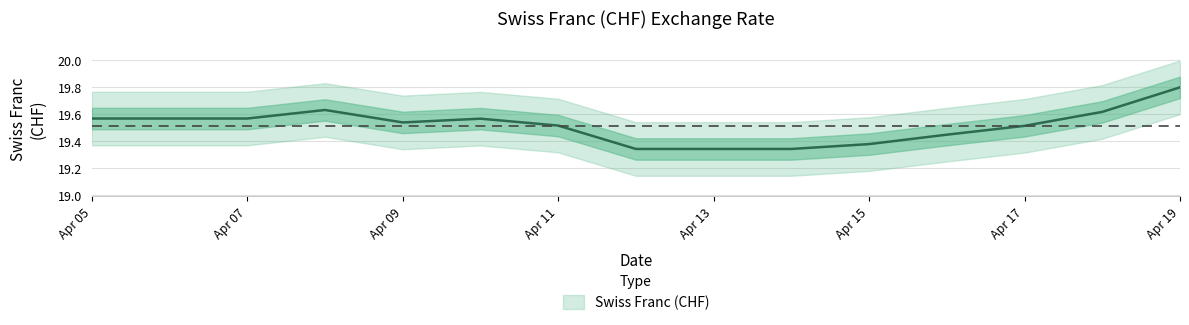

At which label is the value closest to 19?

2024-04-12